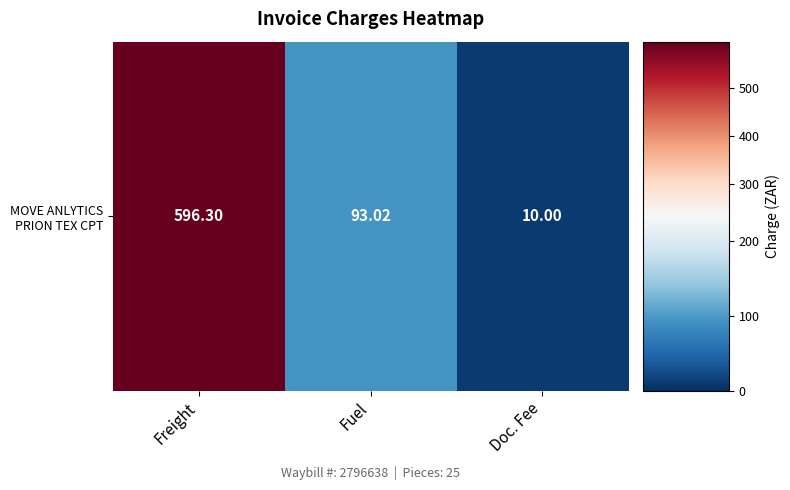

What is the ratio of the value at Freight to the value at Fuel?

6.4